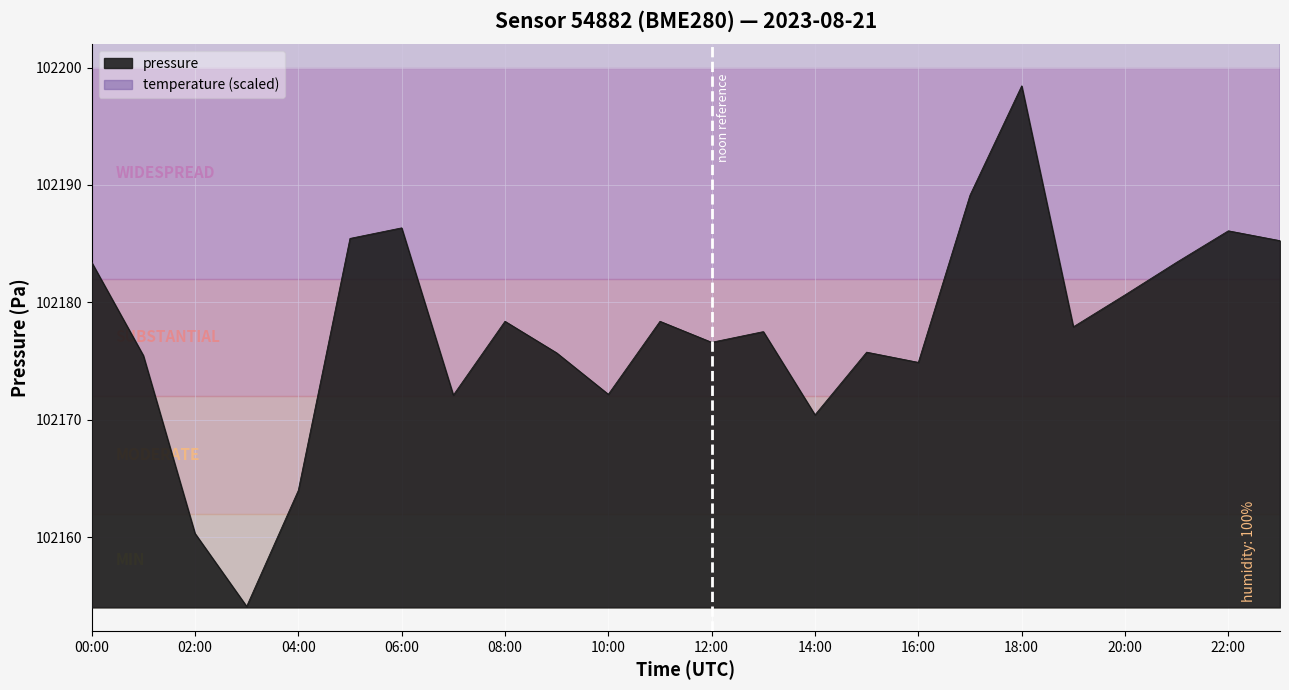

At which label is the value closest to 102176?

15:00